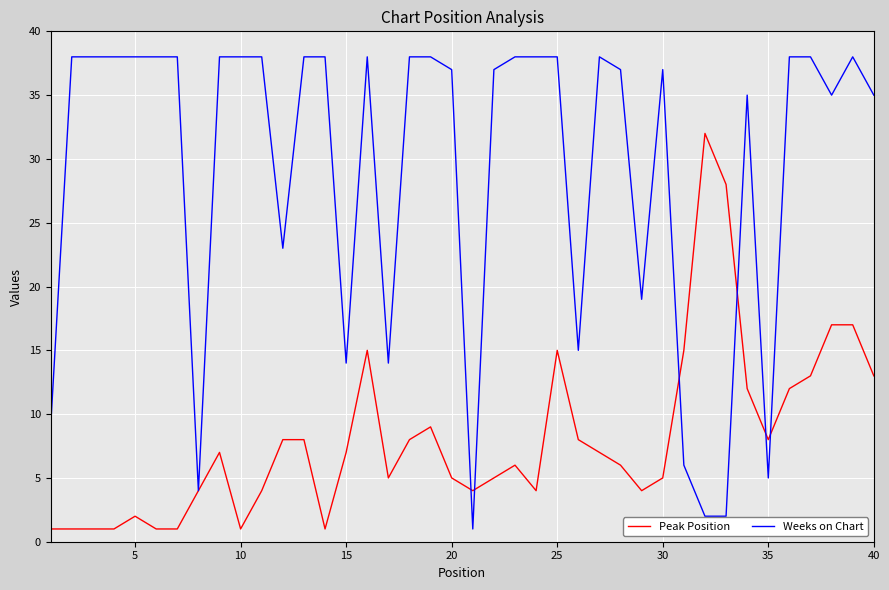

Rank the series by their maximum value, from highest to lowest.

Weeks on Chart, Peak Position